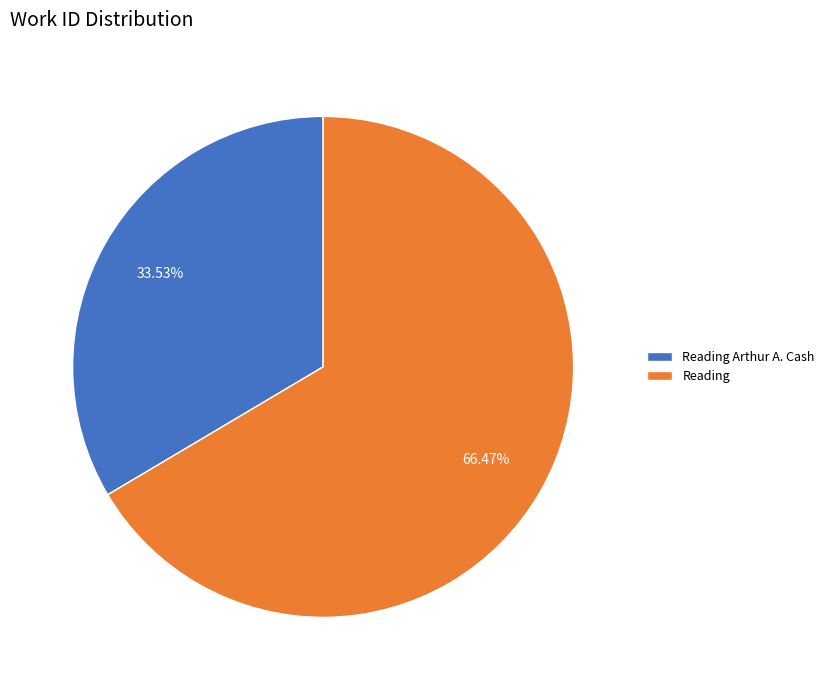

How much of the chart is everything except Reading?

33.5%